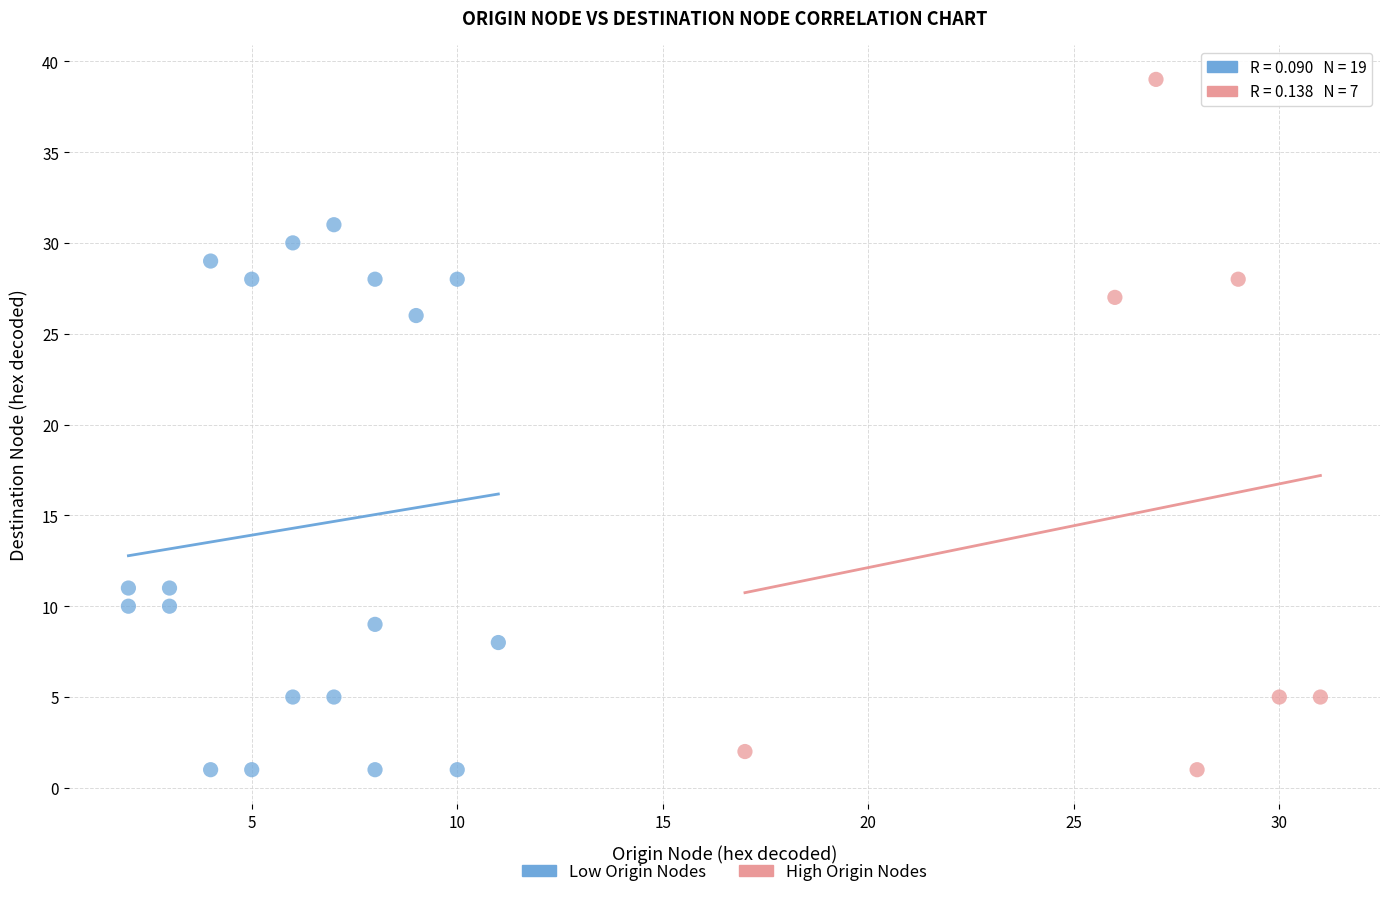

Which series contains the highest Y value?

High Origin Nodes